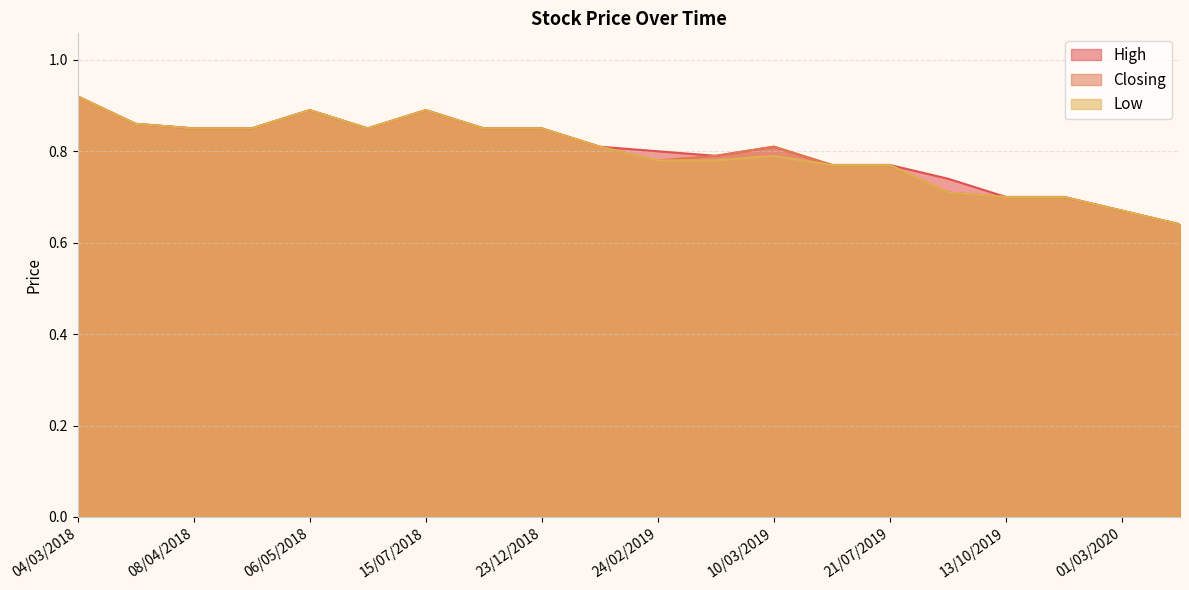

Between 03/03/2019 and 15/04/2018, which is larger?

15/04/2018